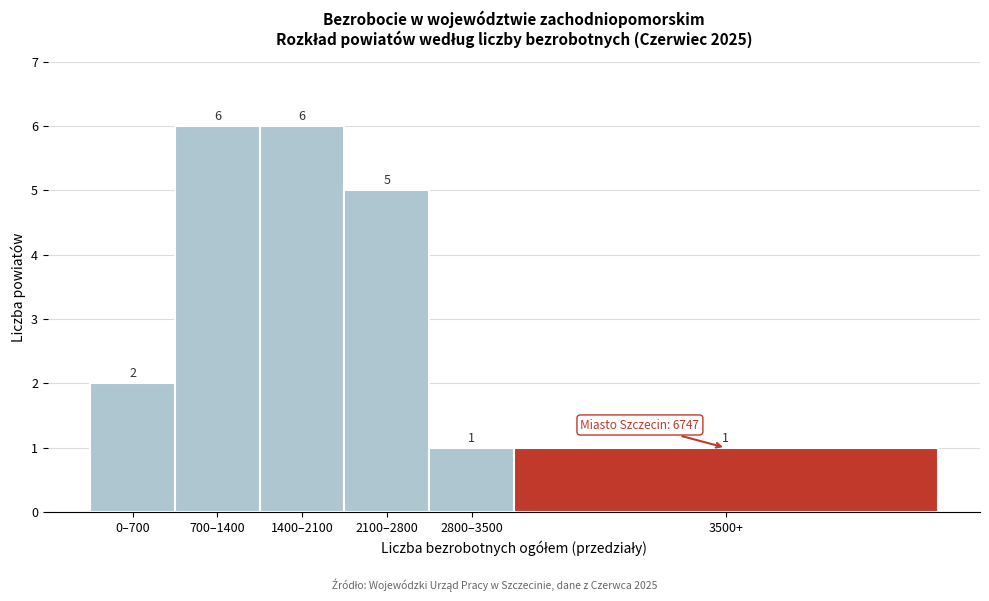

Reading right to left, transcribe all the data shown in this chart.

3500+=1	2800–3500=1	2100–2800=5	1400–2100=6	700–1400=6	0–700=2